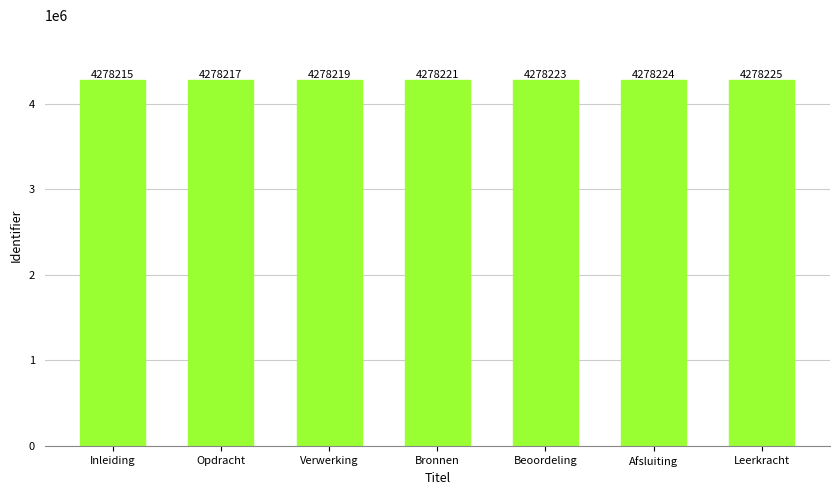

The value at Inleiding is 4278215. True or false?

True